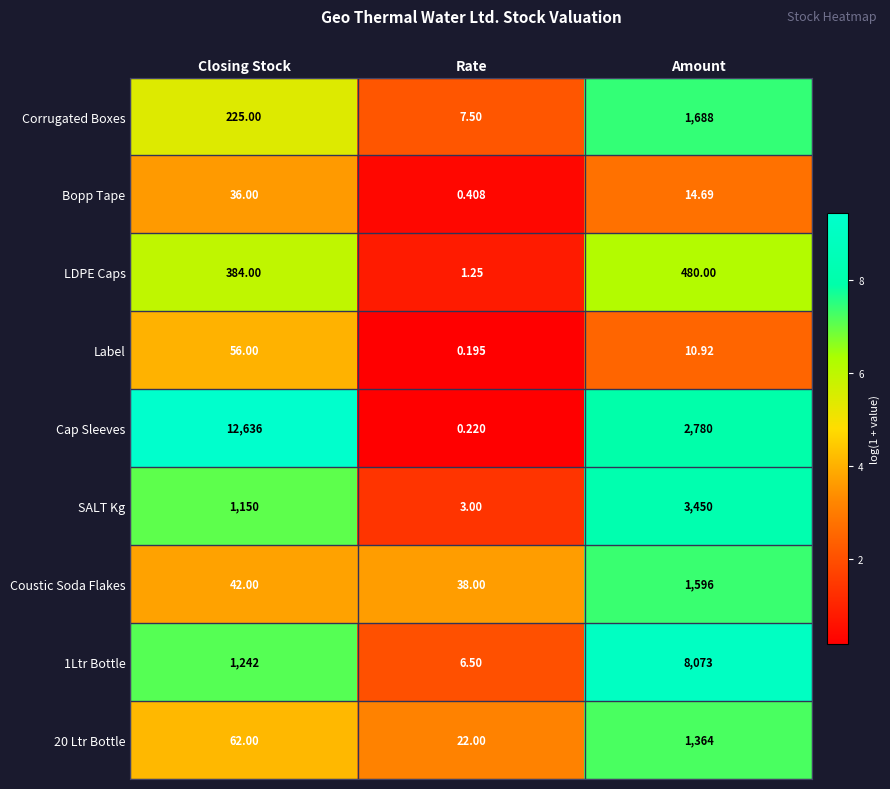

At which label does 1Ltr Bottle reach its peak?

Amount